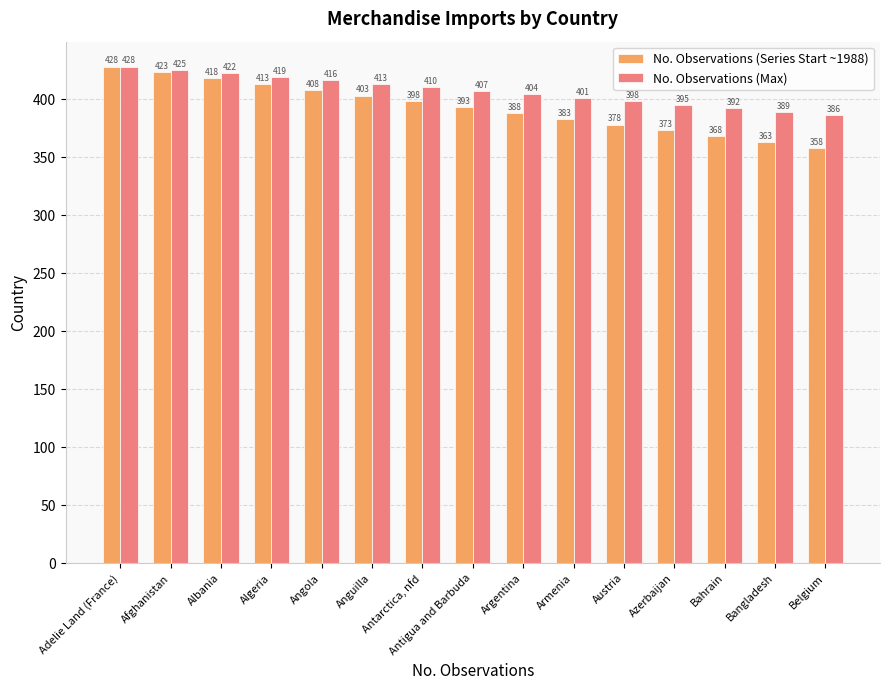

What is the total value across all series at Algeria?

832